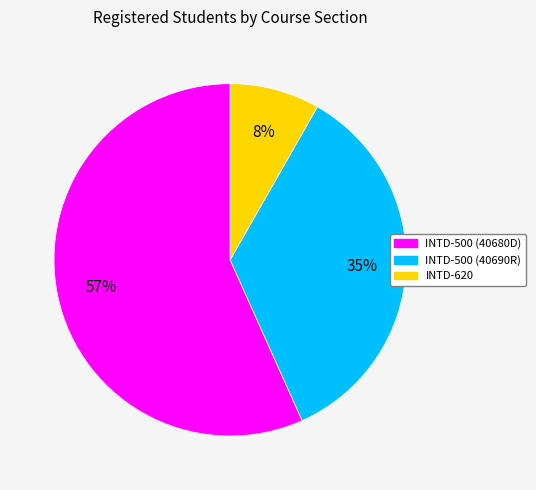

To the nearest percent, what is the average slice percentage?

33%